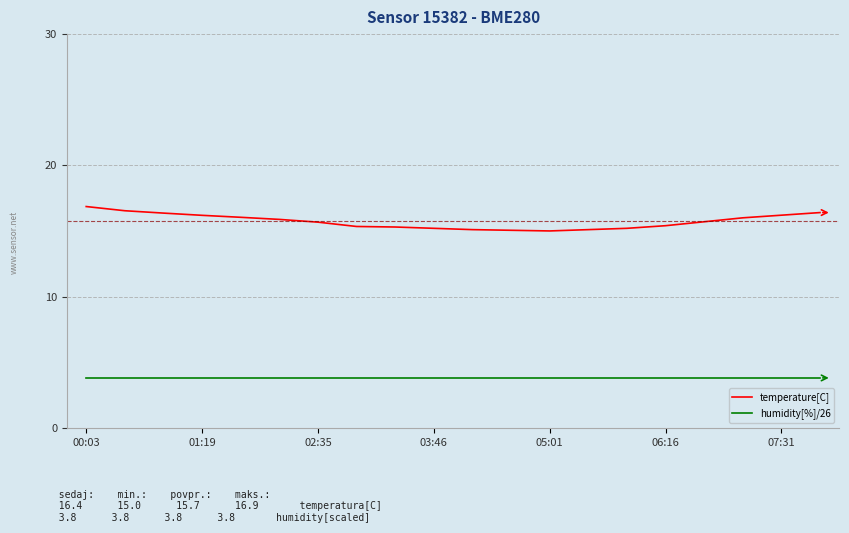

True or false: temperature[C] and humidity[%]/26 cross at least once.

False